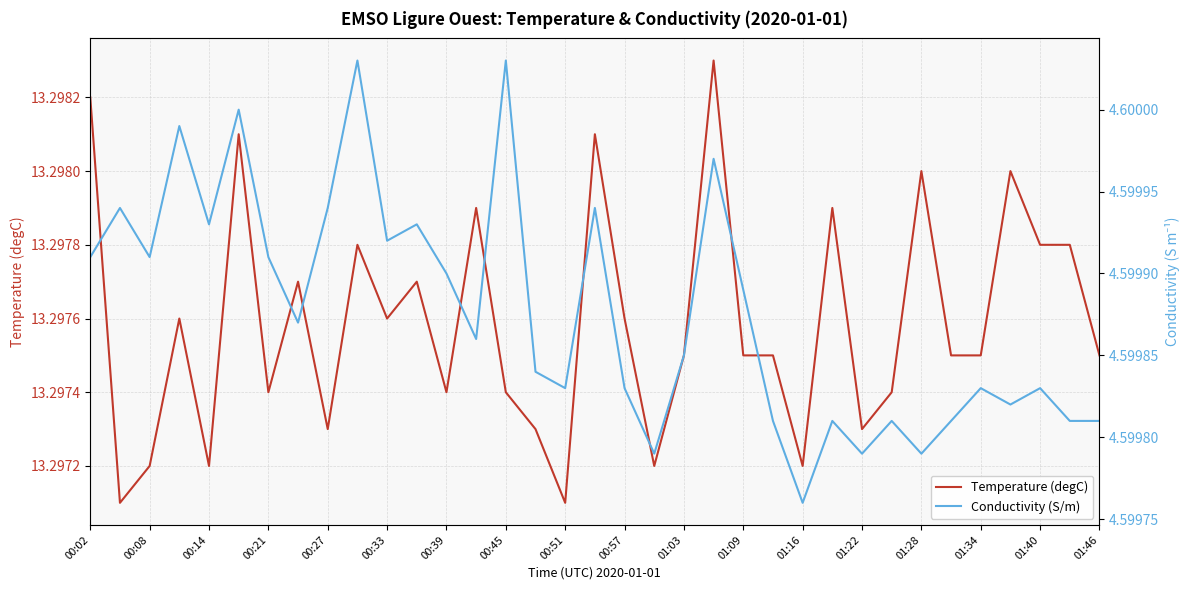

What is the difference between the highest and lowest values at 01:09?

8.7